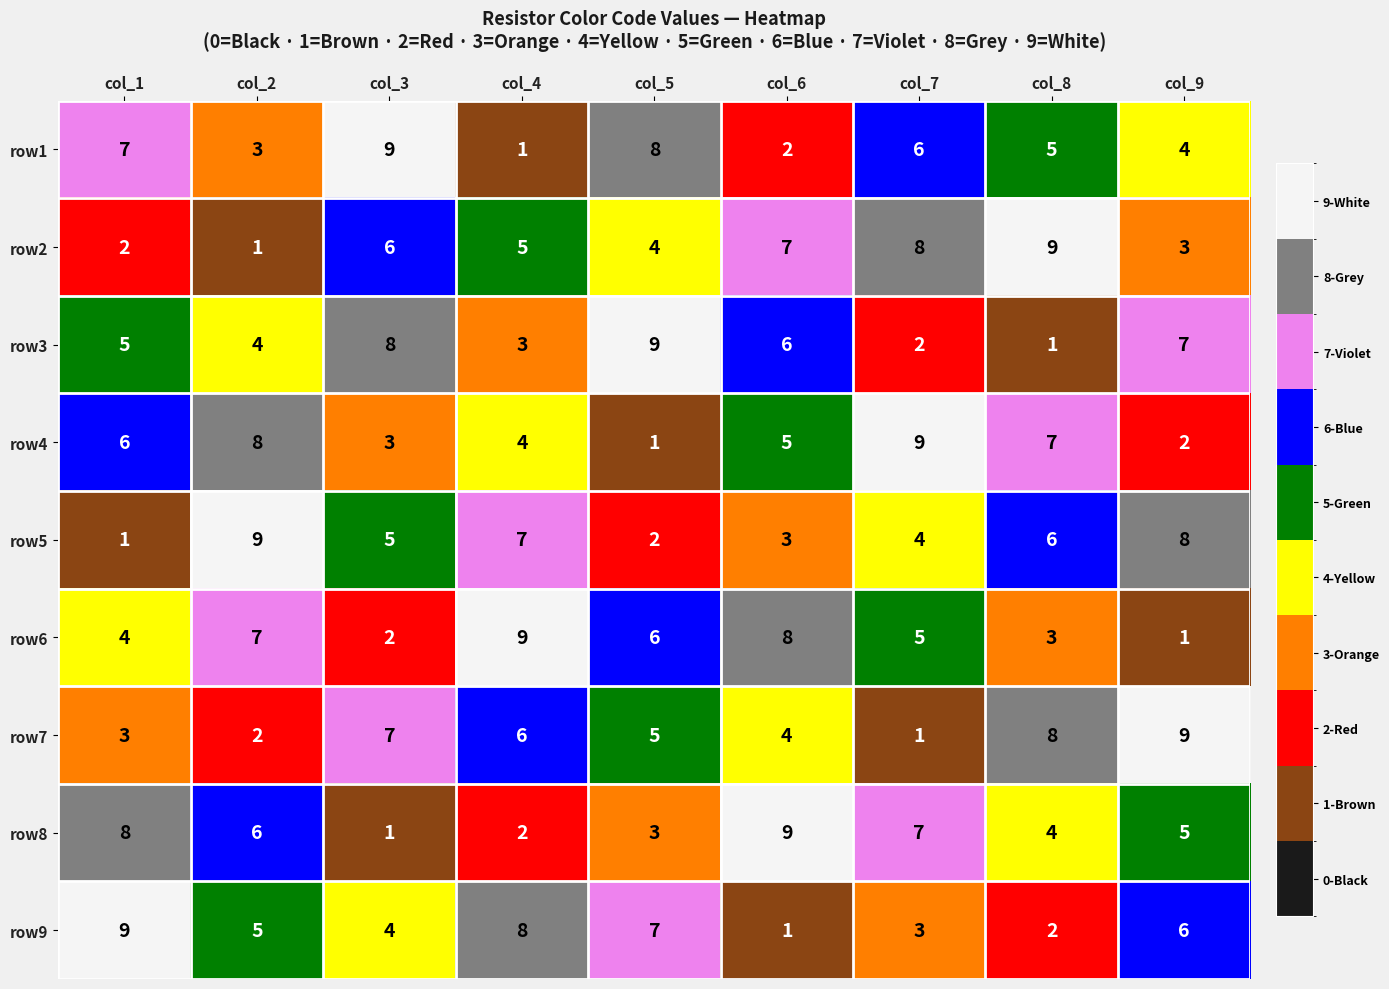

At col_1, list the series in order from largest to smallest.

row9, row8, row1, row4, row3, row6, row7, row2, row5